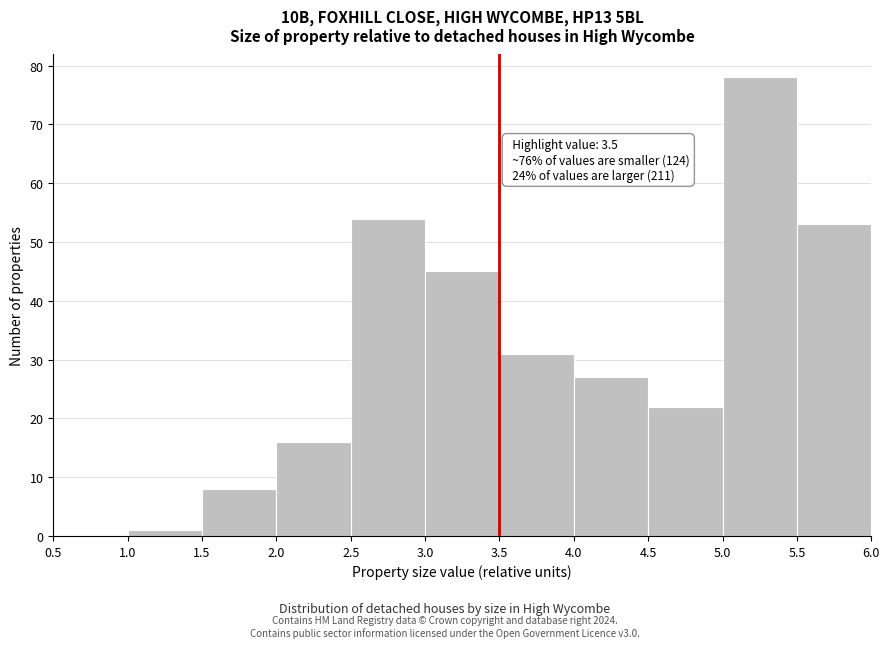

Over which range of the x-axis is the bar tallest?

5.0 to 5.5